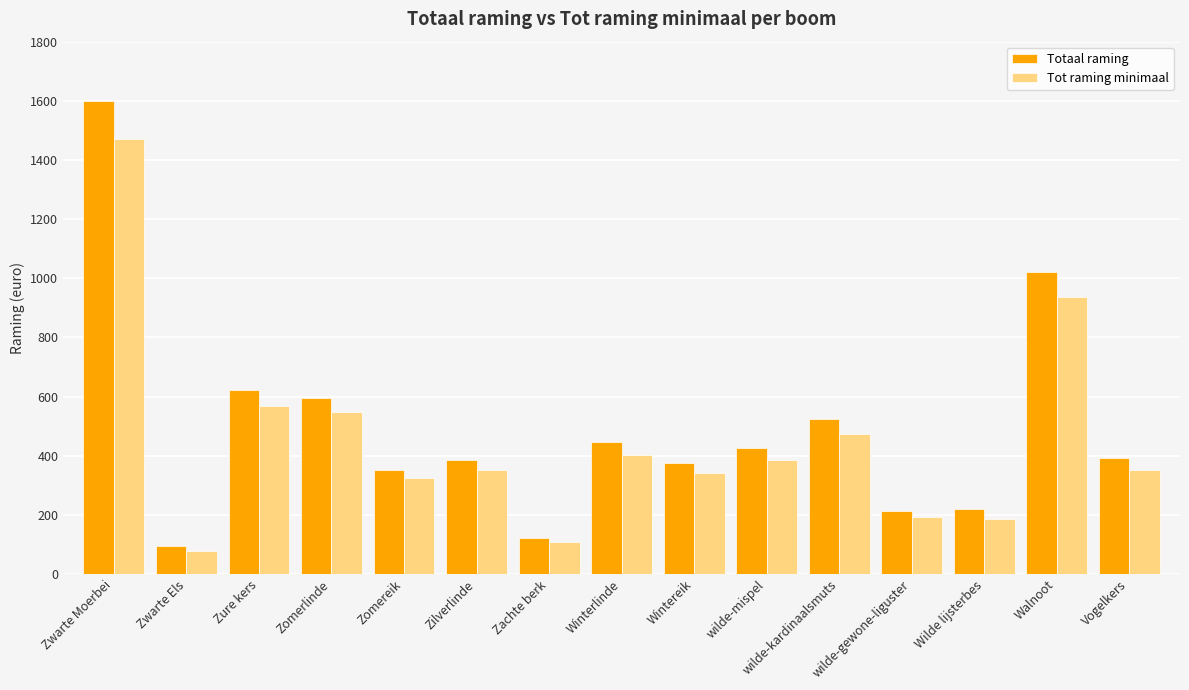

True or false: Totaal raming has a value of 212.1 at wilde-gewone-liguster.

True